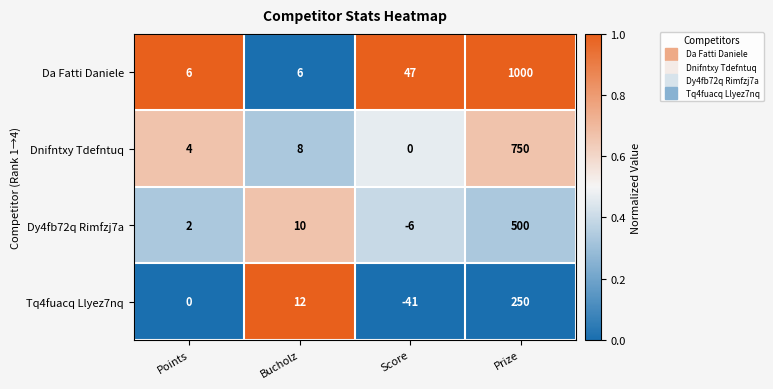

Is it true that Tq4fuacq Llyez7nq equals -41 at Score?

True